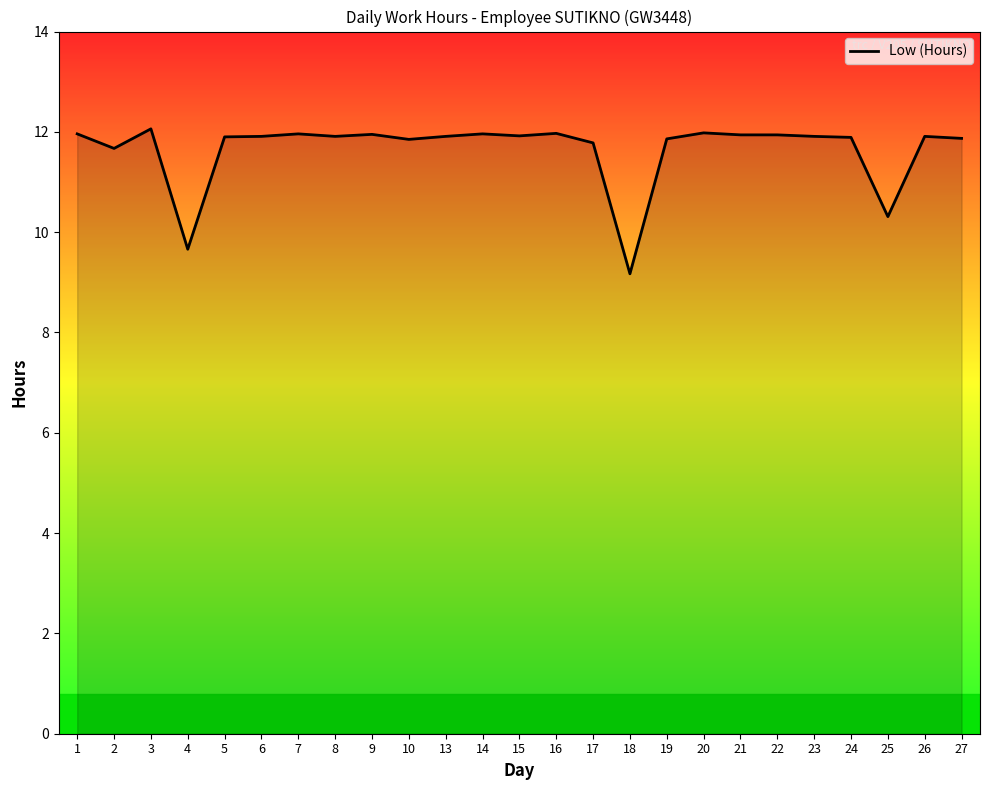

What is the ratio of the value at 15 to the value at 22?

1.0